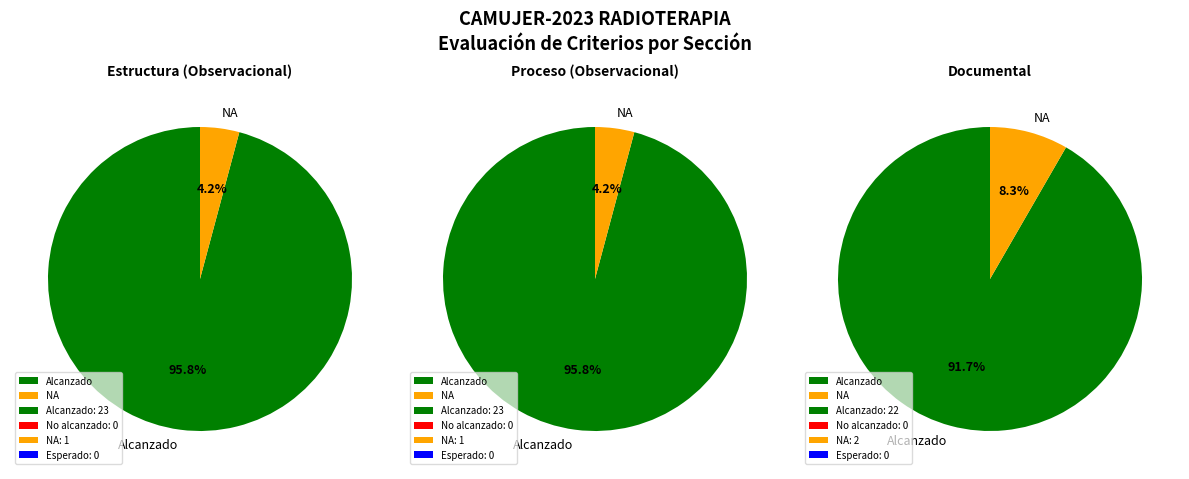

Which category has the smallest portion of the pie?

No Alcanzado